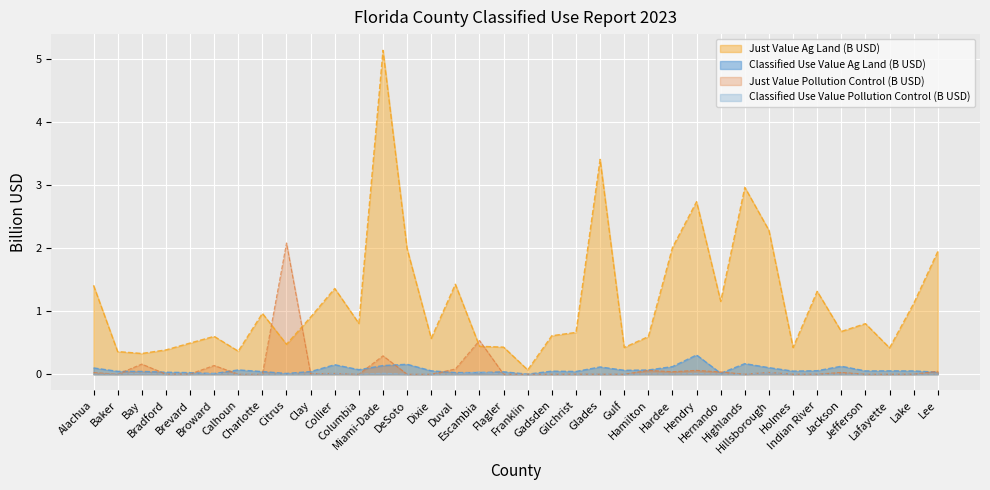

Between Glades and Lee, which series saw the biggest shift?

Just Value Ag Land (B USD)